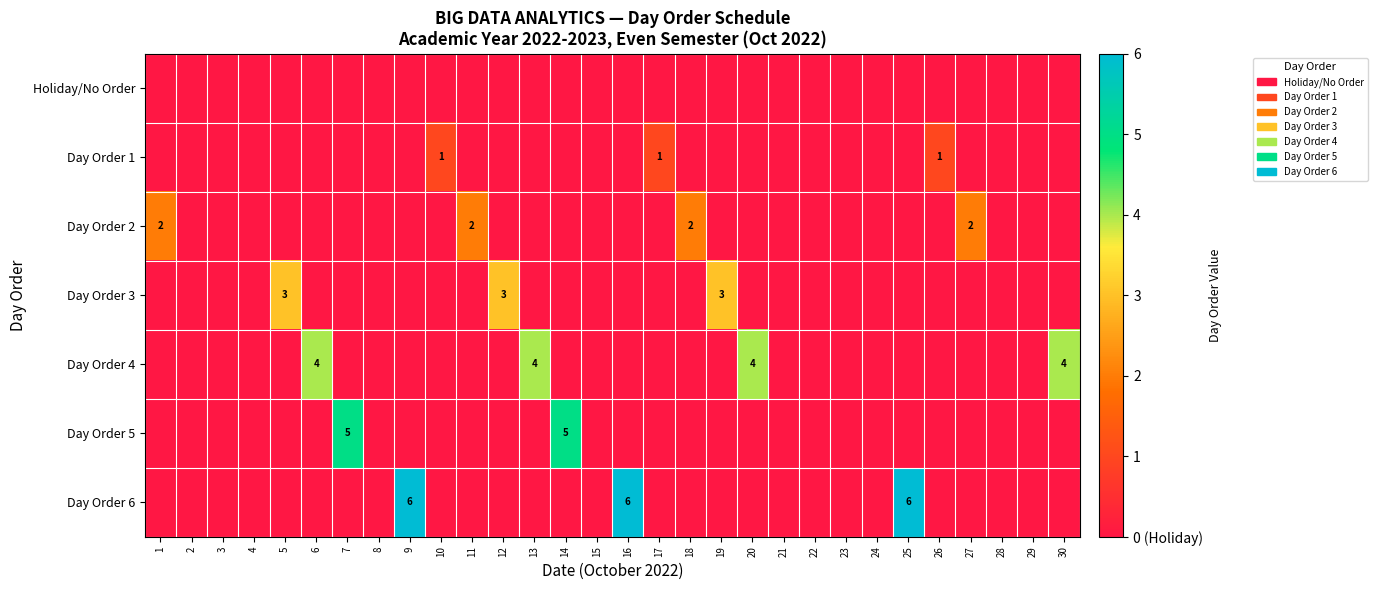

True or false: Day Order 2 has a value of 2 at 27.

True